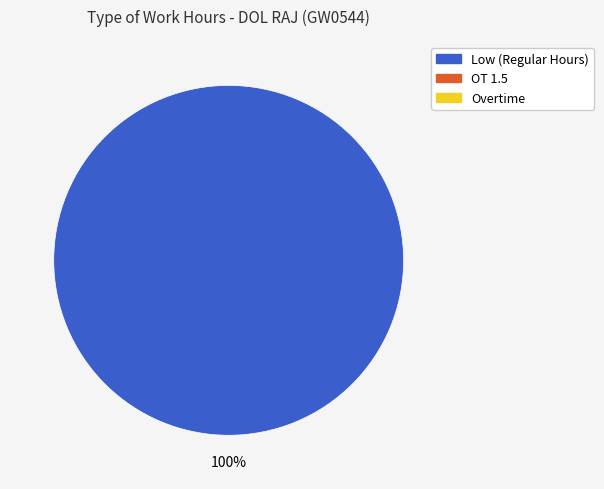

Does any single category account for the majority?

Yes